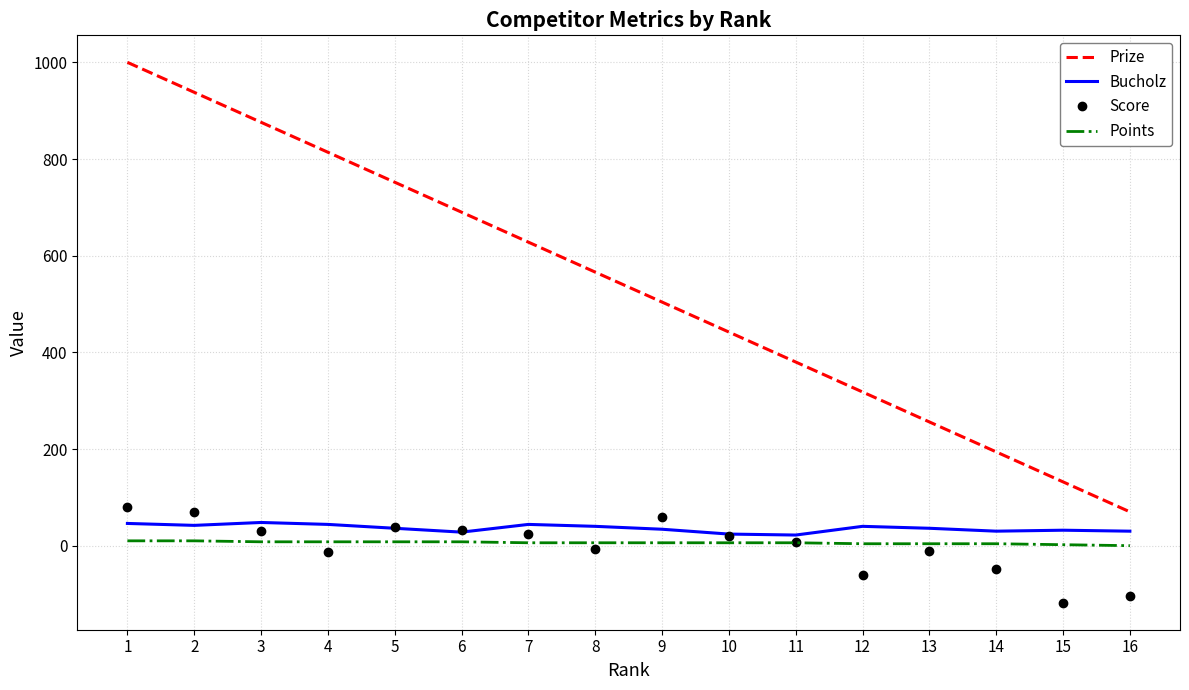

Rank the series at 8 from highest to lowest value.

Prize, Bucholz, Points, Score